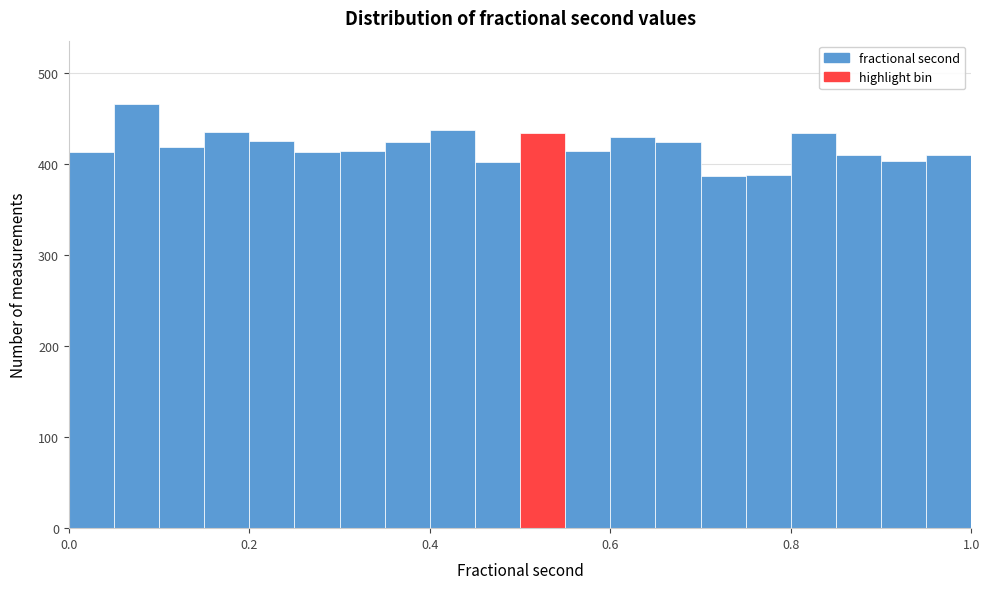

Read against the x-axis, roughly where is the centre of the tallest bar?

0.08